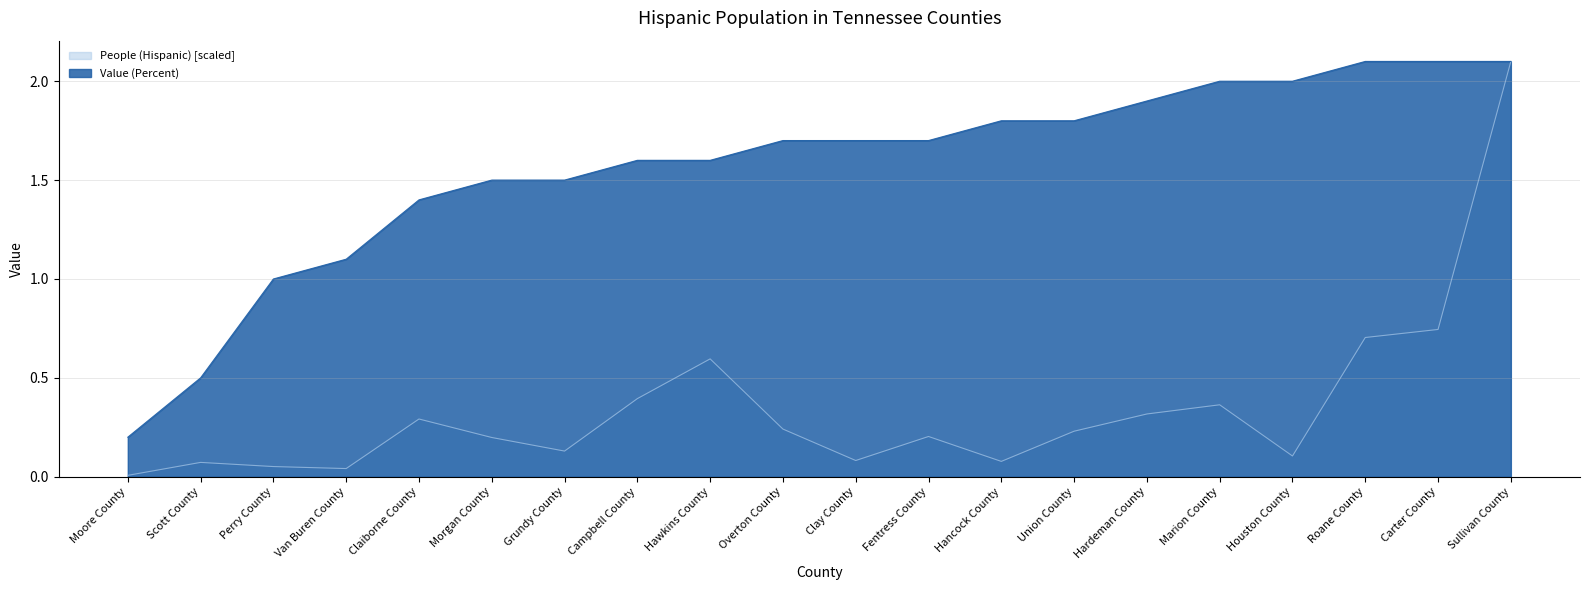

The value of Value (Percent) at Scott County is 0.5. True or false?

True